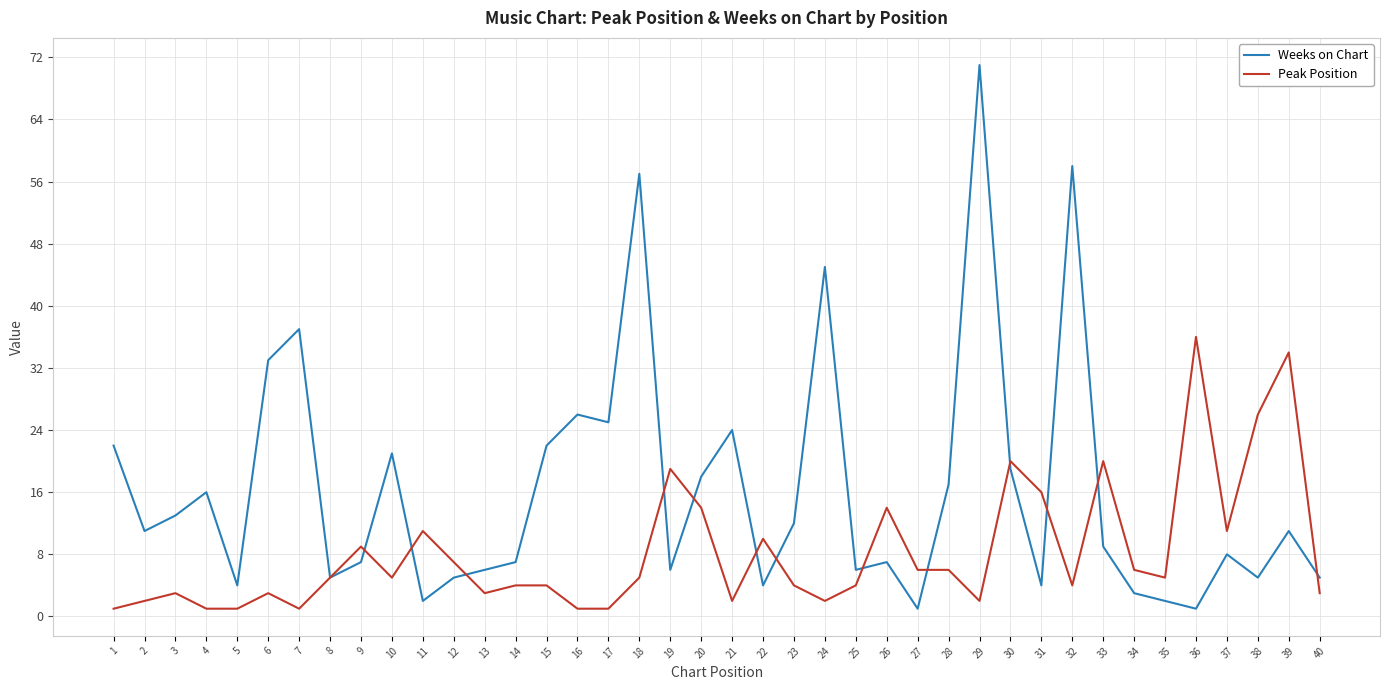

How many lines are shown in the chart?

2